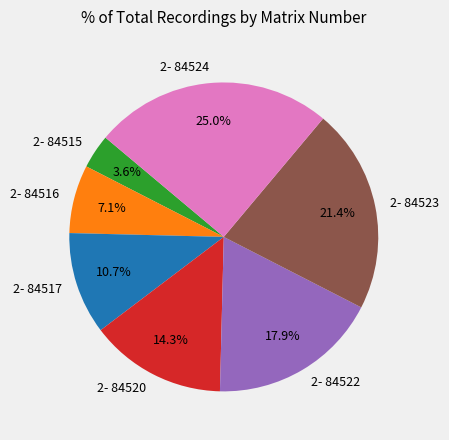

Is it true that 2- 84517 is 11% of the pie?

True